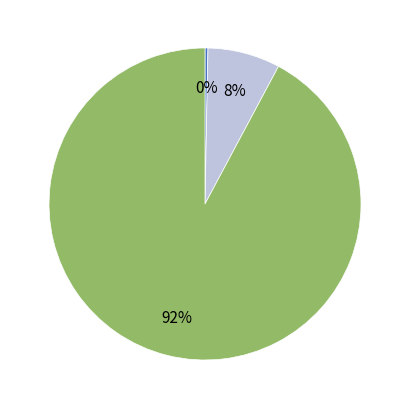

To the nearest percent, what is the average slice percentage?

33%